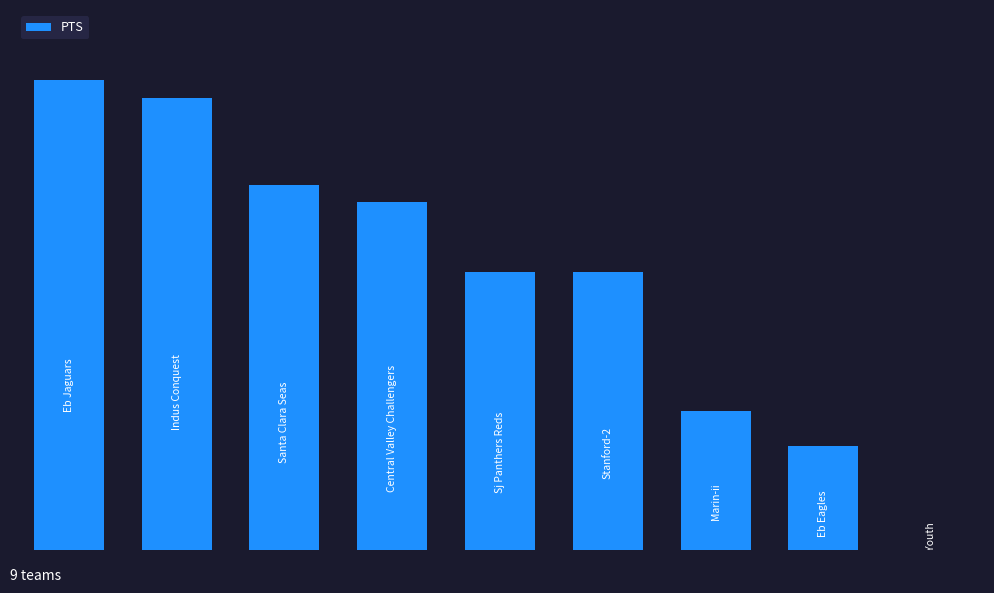

Are the bars horizontal?

No